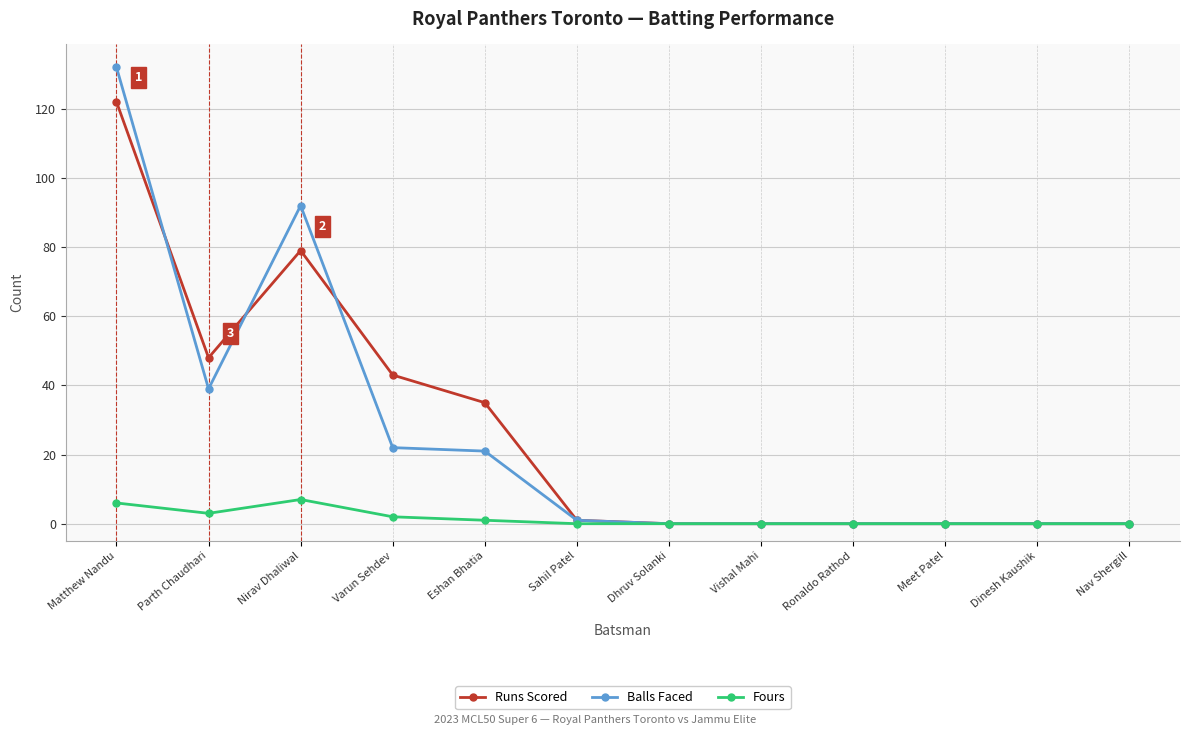

What is the label of the 1st point from the right?

Nav Shergill